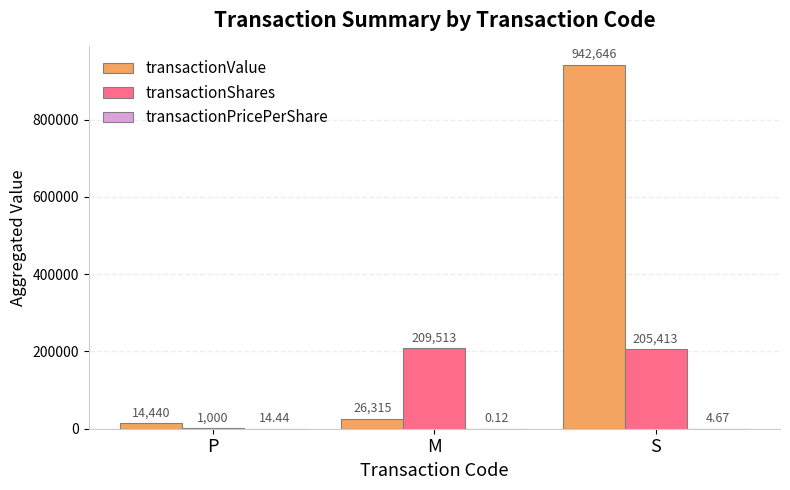

Count the number of data series in this chart.

3